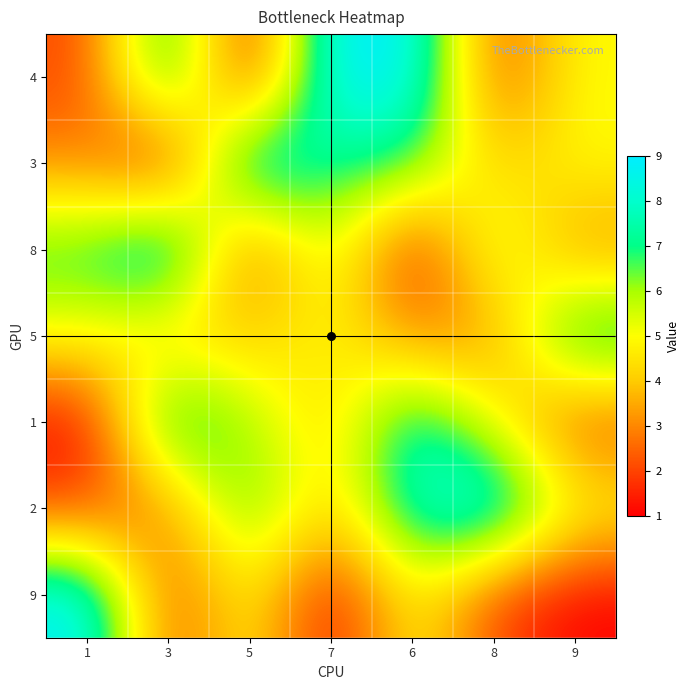

Reading right to left, extract all data points from this chart.

4: 9=5	8=2	6=9	7=9	5=1	3=8	1=2
3: 9=5	8=4	6=7	7=7	5=9	3=1	1=3
8: 9=3	8=6	6=1	7=6	5=2	3=9	1=7
5: 9=8	8=3	6=3	7=5	5=4	3=4	1=5
1: 9=2	8=5	6=8	7=4	5=6	3=8	1=1
2: 9=5	8=9	6=8	7=4	5=7	3=3	1=2
9: 9=1	8=2	6=5	7=1	5=5	3=2	1=9